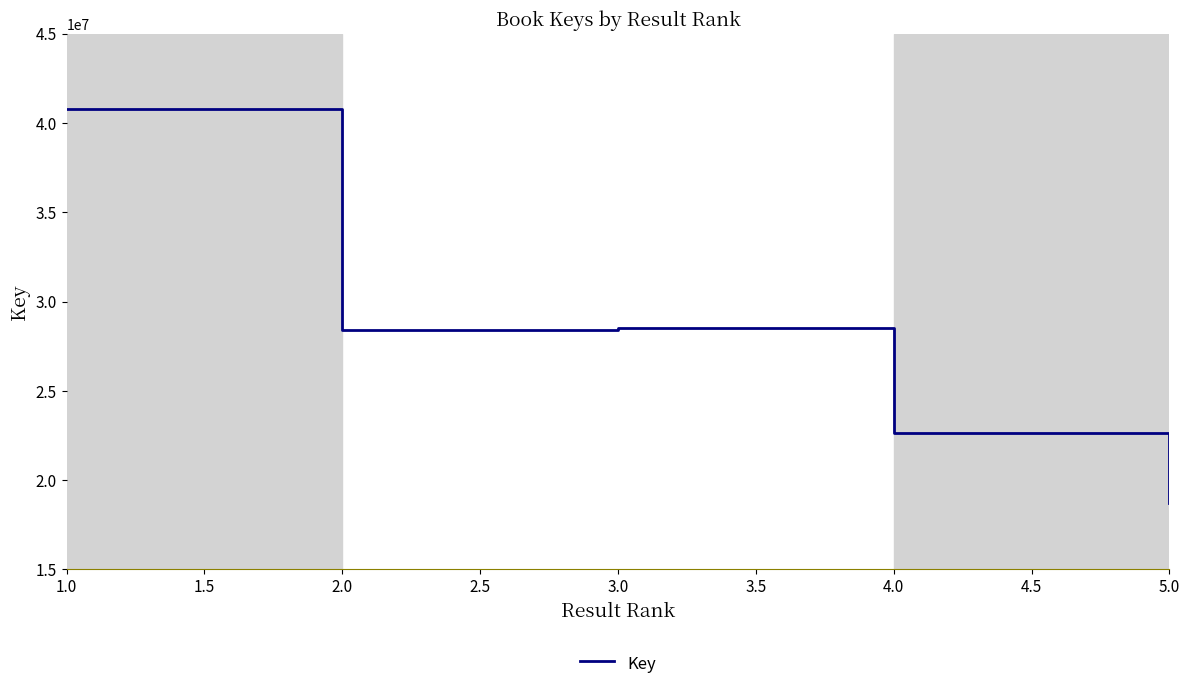

What is the difference between the maximum and second lowest values?

18160921